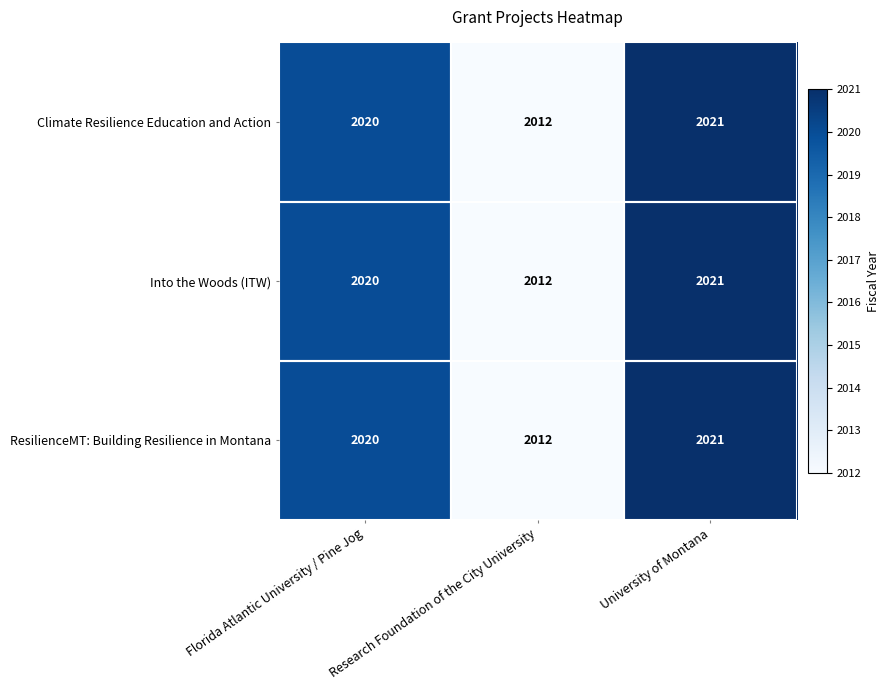

Which category has the highest value across all series?

University of Montana